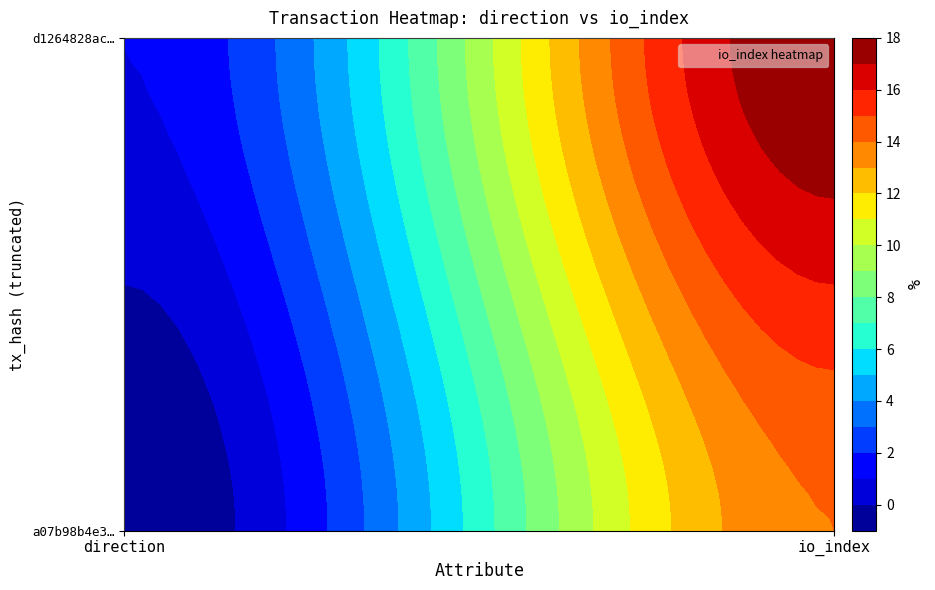

The value of d1264828ac62ea0ce871f22b11bd6e0bd7f2953 at 0 is 2. True or false?

False